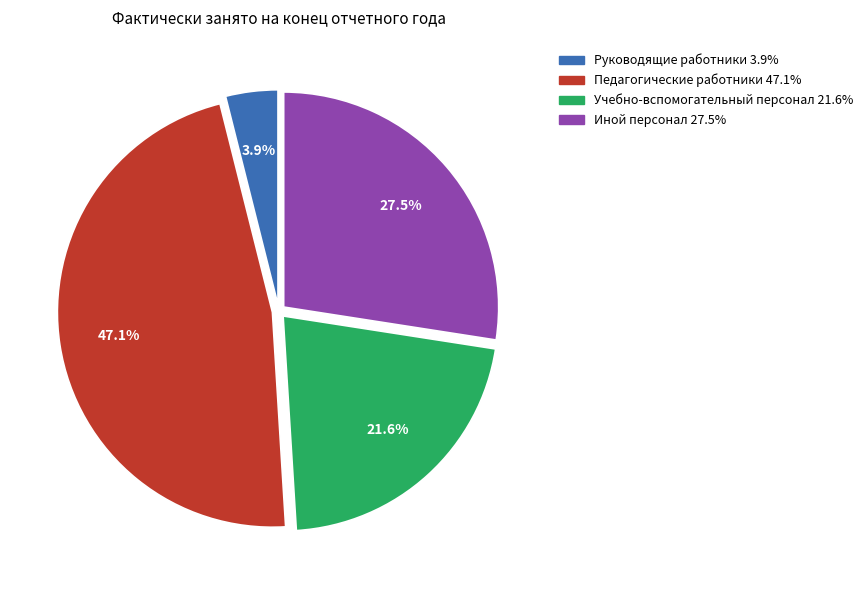

Count the number of slices in the pie.

4